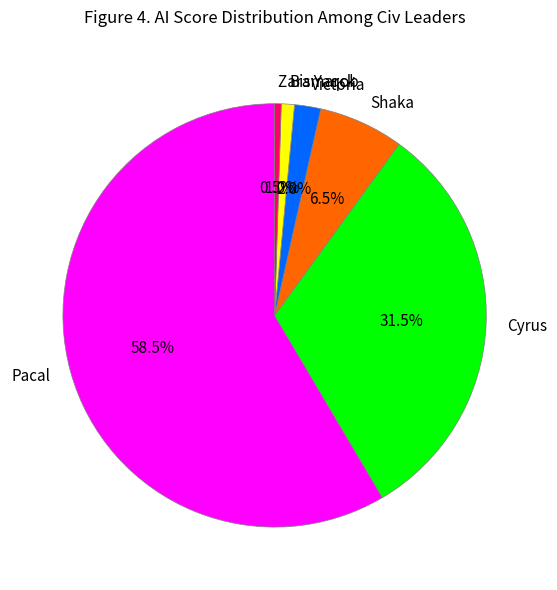

Approximately how many times larger is the value at Shaka compared to Zara Yaqob?

13.0